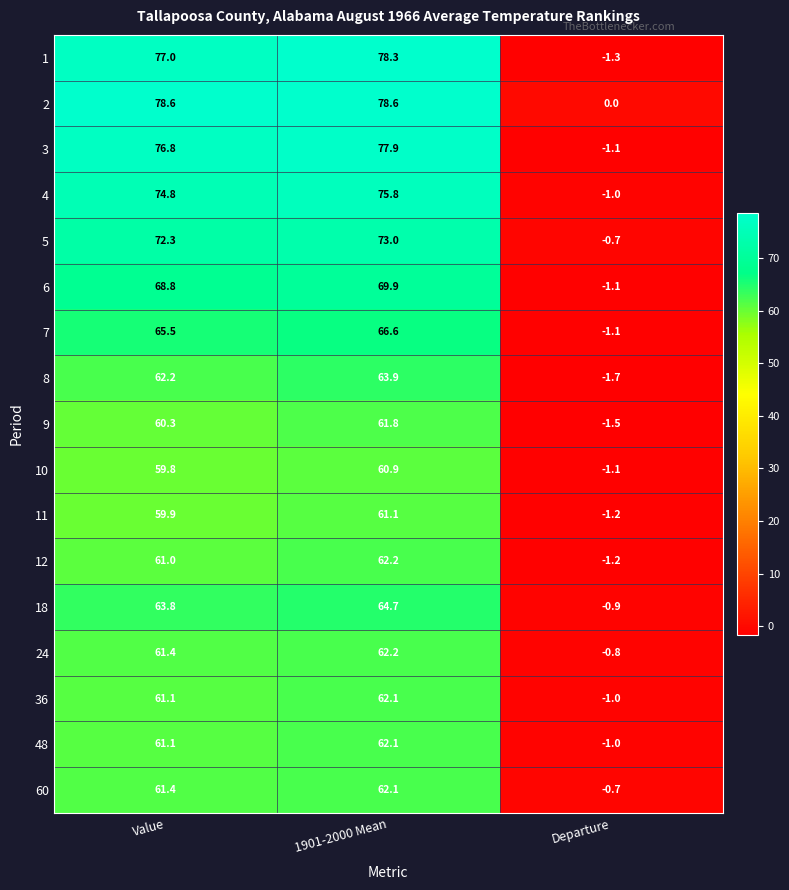

Between 1901-2000 Mean and Departure, which series saw the biggest shift?

1